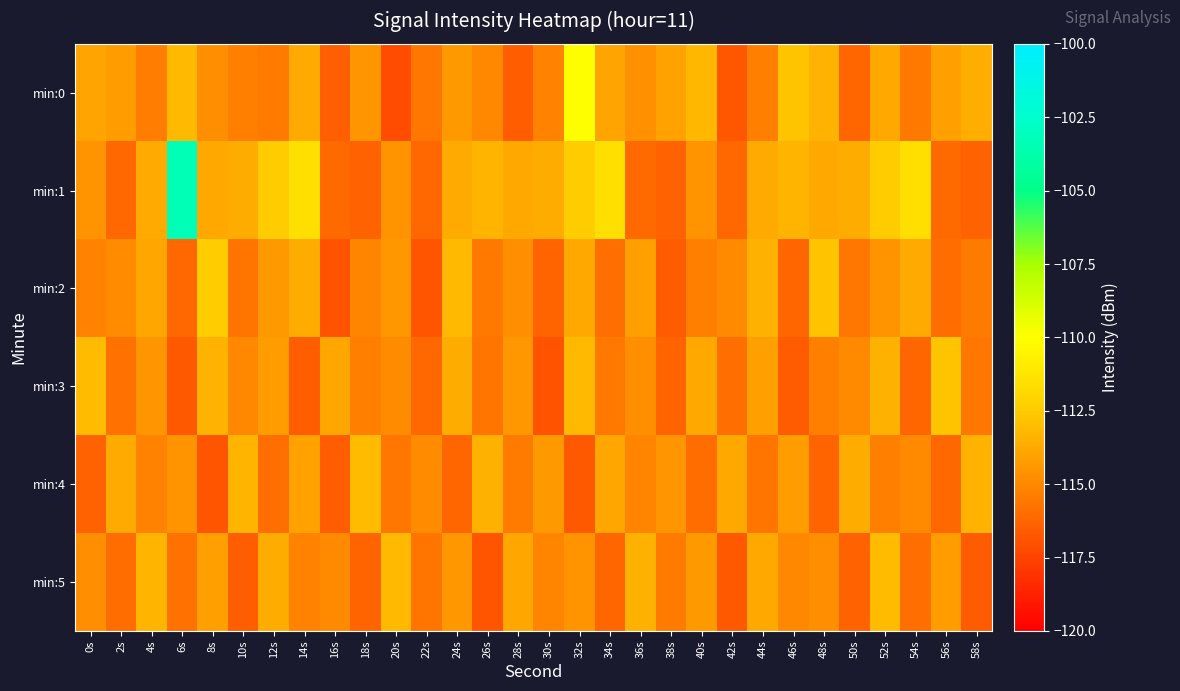

What is the maximum value shown in the chart?

-103.4